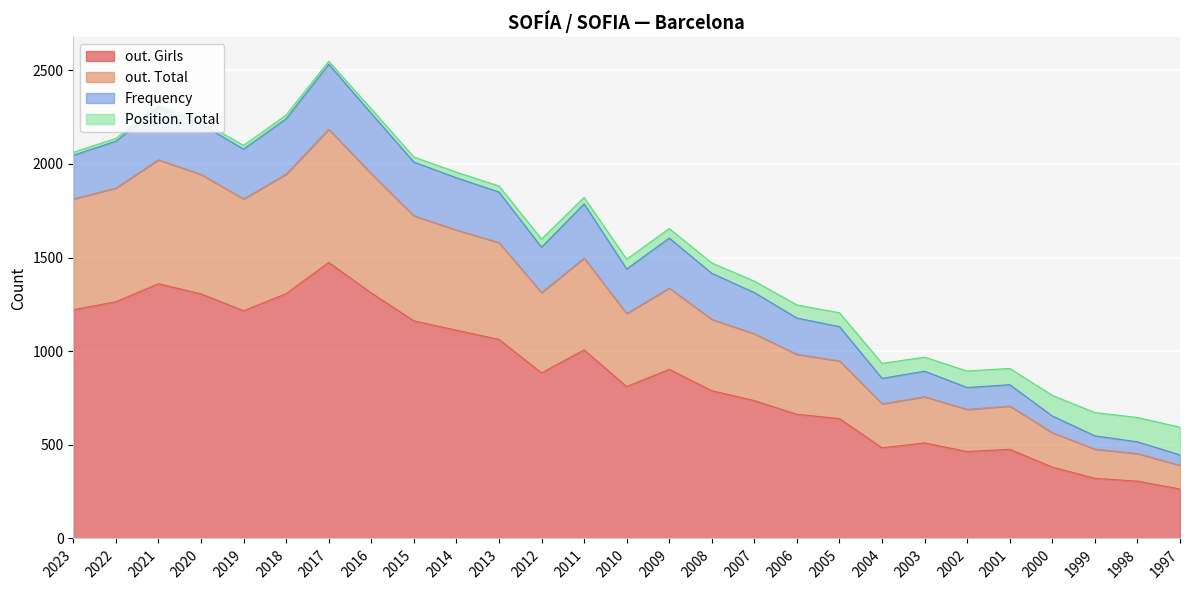

Which has a higher value, 2005 or 2015?

2015